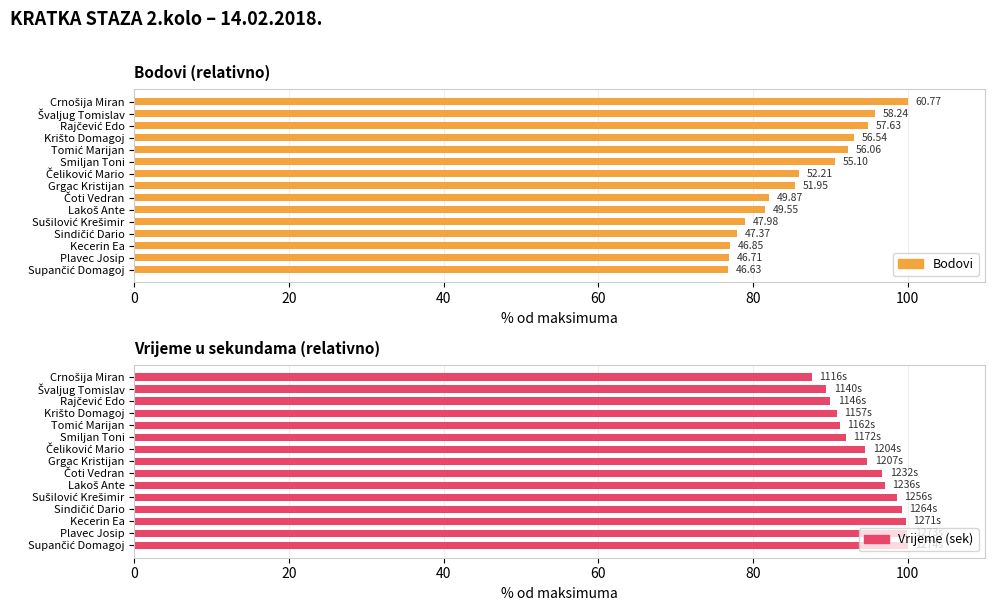

How many bars are there in each group?

2